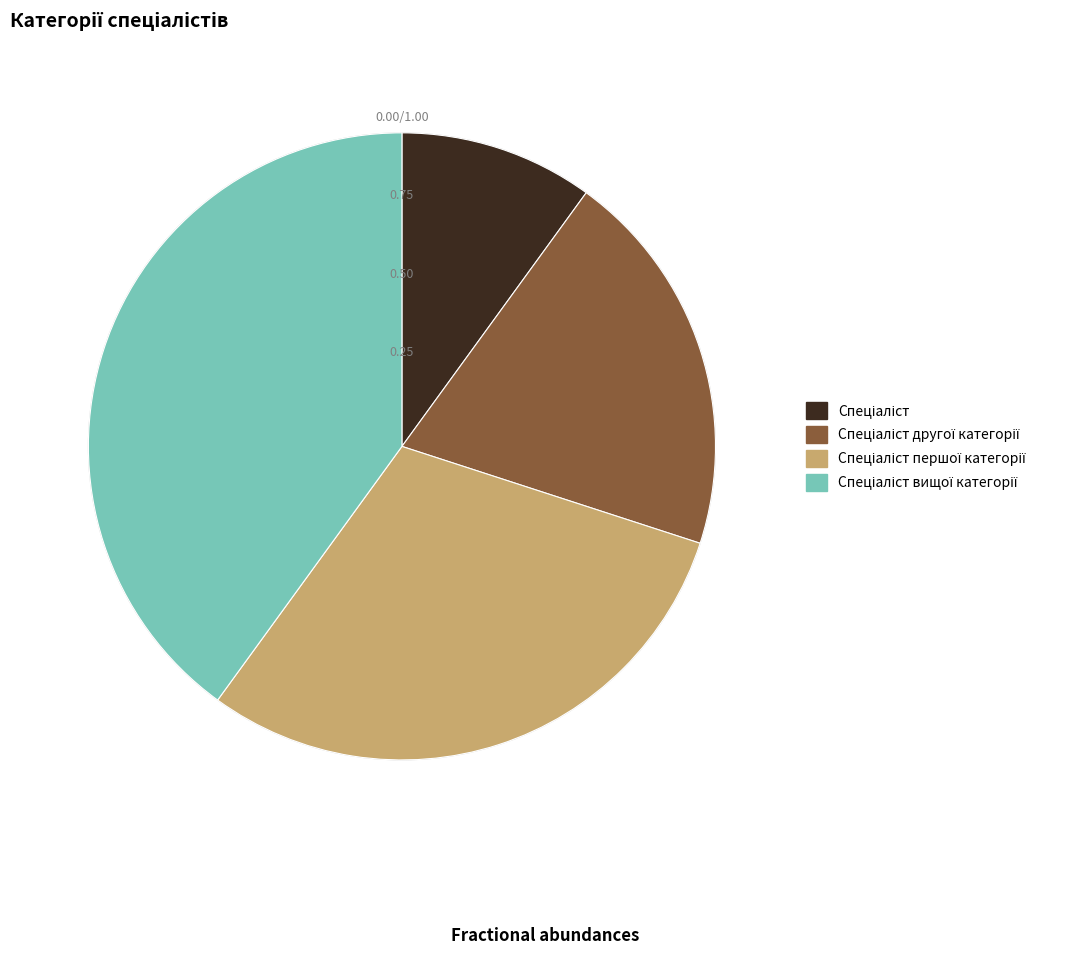

Does any single category account for the majority?

No